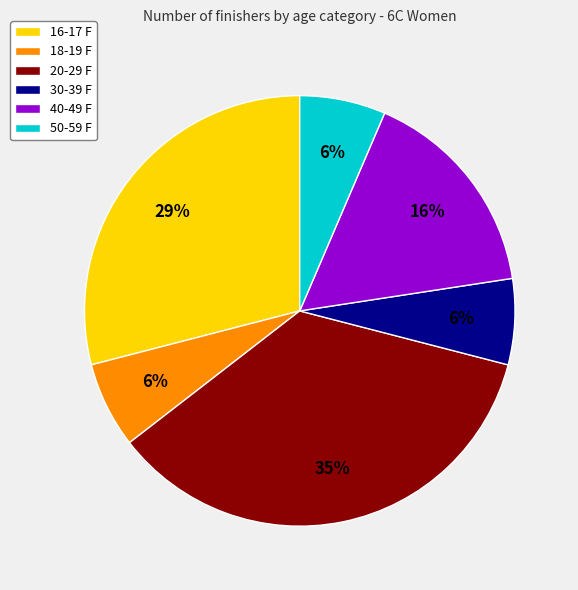

Approximately how many times larger is the value at 18-19 F compared to 16-17 F?

0.2